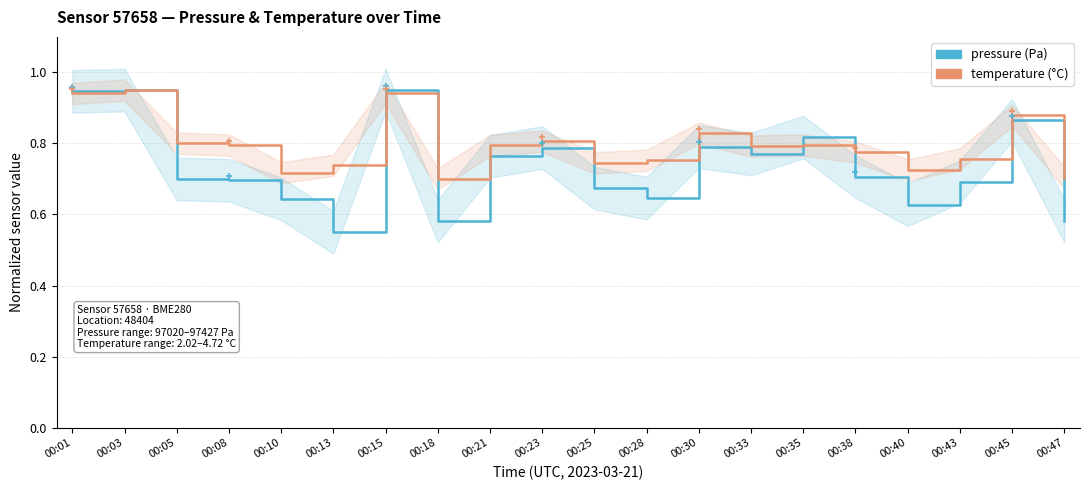

How many interior local peaks does the pressure (Pa) series have?

6